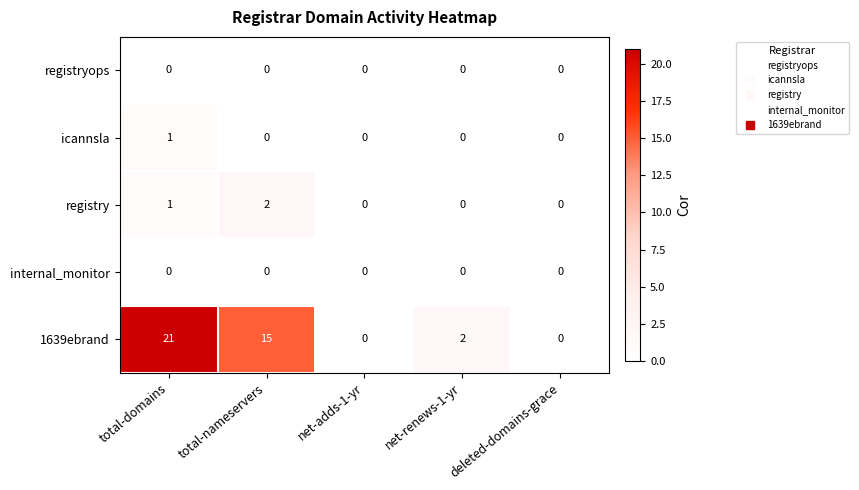

Which series has the largest range (max minus min)?

1639ebrand